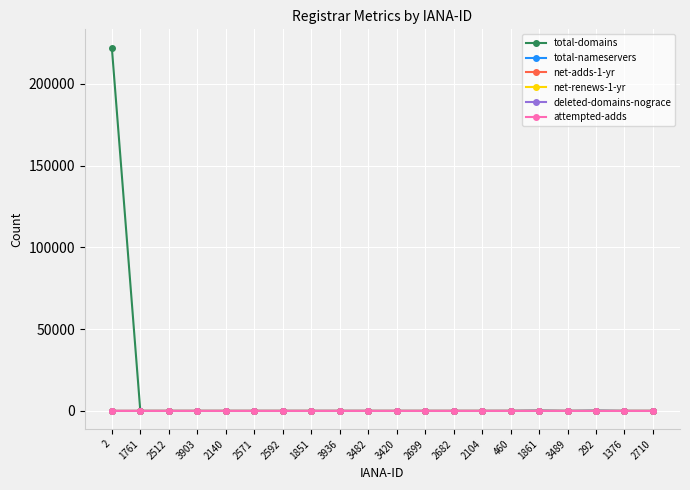

Does the chart have visible grid lines?

Yes